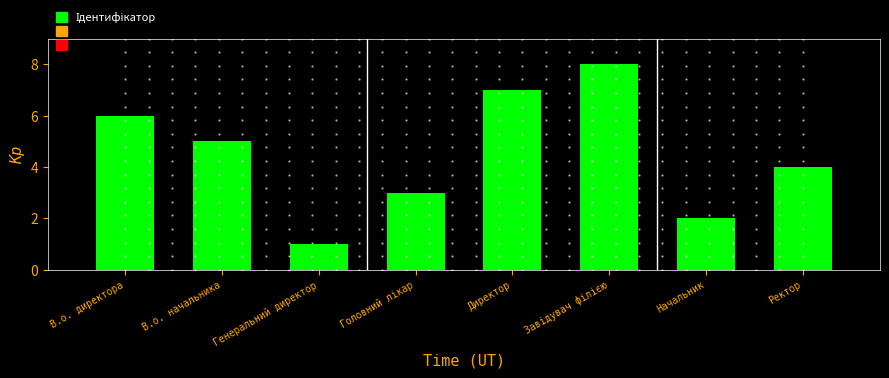

What is the value of the 5th bar from the left?

7